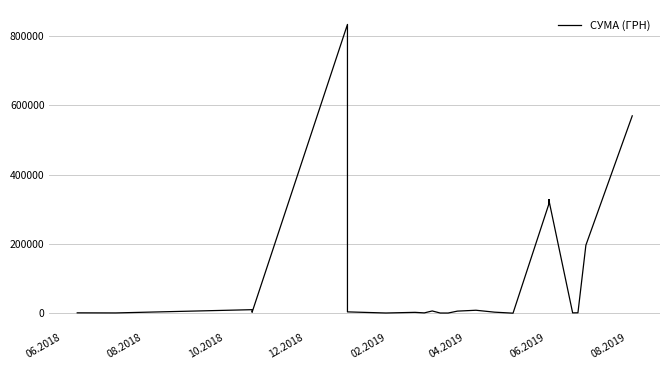

True or false: the data shows 1845.0 at 20.

False